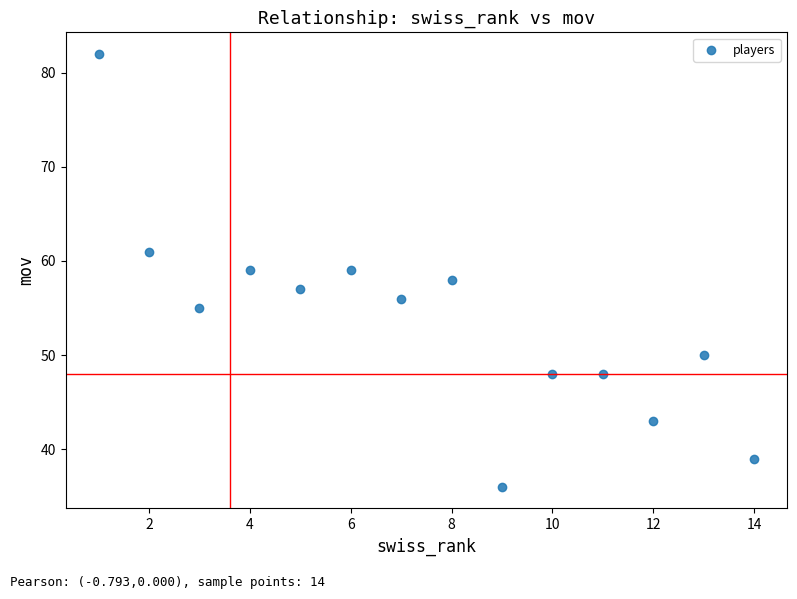

What is the range of Y values (max minus min)?

46